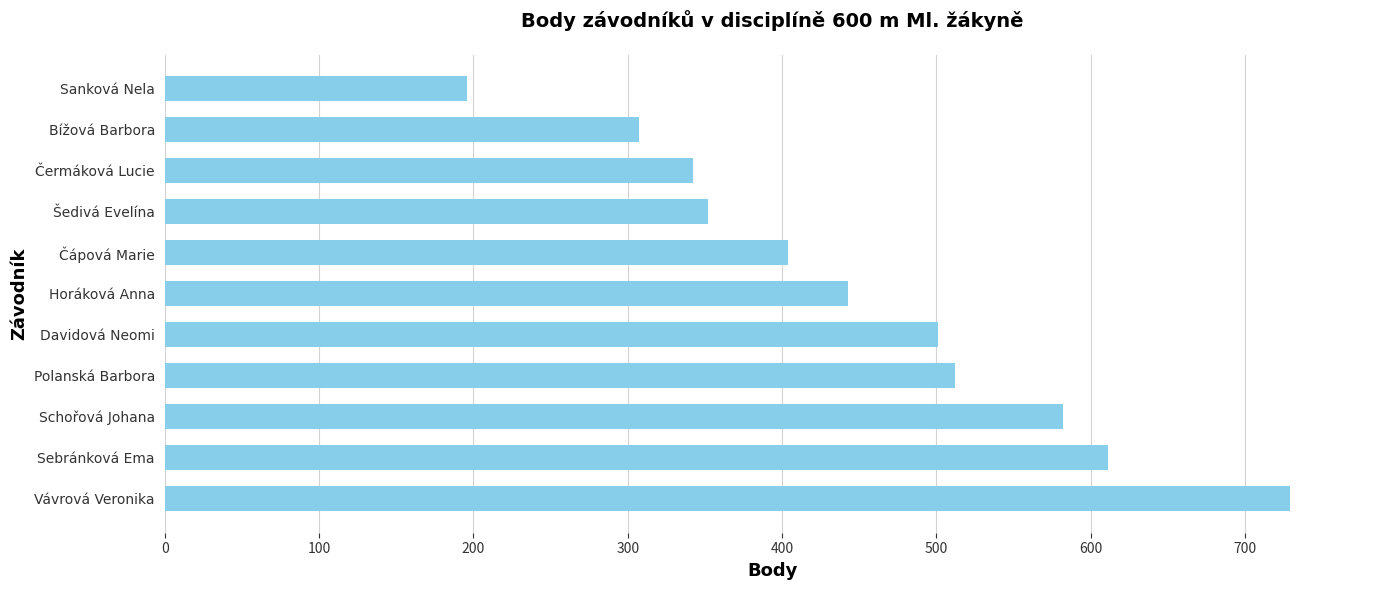

List the labels in order of value, smallest first.

Sanková Nela, Bížová Barbora, Čermáková Lucie, Šedivá Evelína, Čápová Marie, Horáková Anna, Davidová Neomi, Polanská Barbora, Schořová Johana, Sebránková Ema, Vávrová Veronika